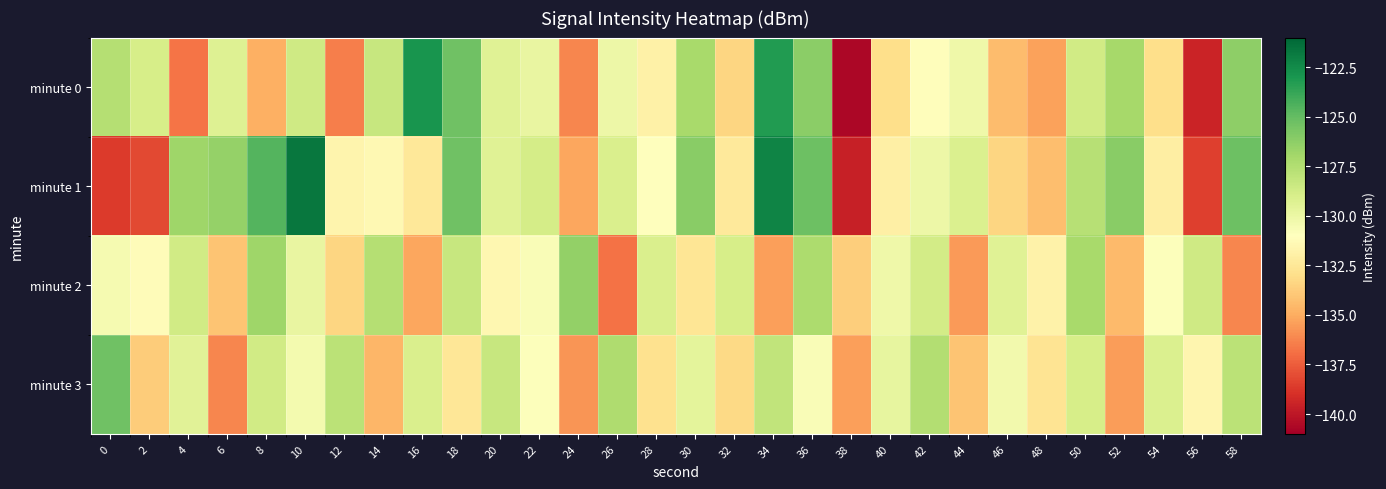

Rank the series at 18 from lowest to highest value.

minute 3, minute 2, minute 0, minute 1